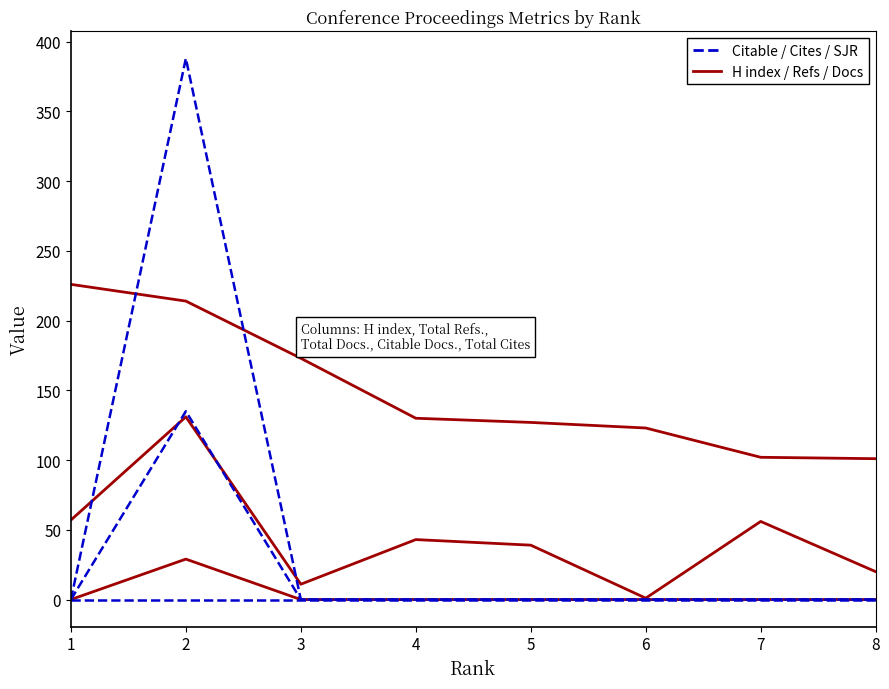

How many lines are shown in the chart?

6